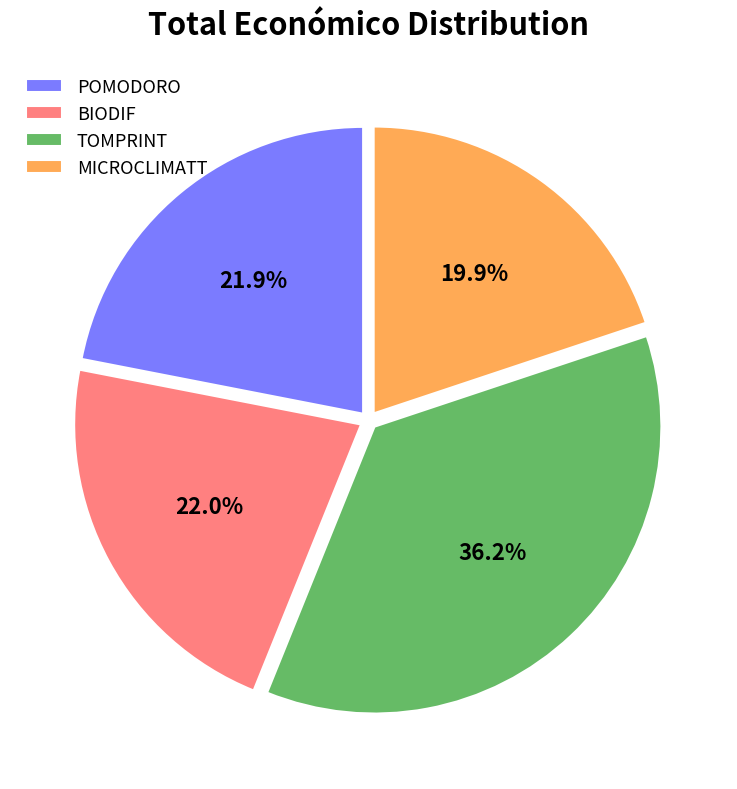

What is the largest slice in the pie chart?

TOMPRINT